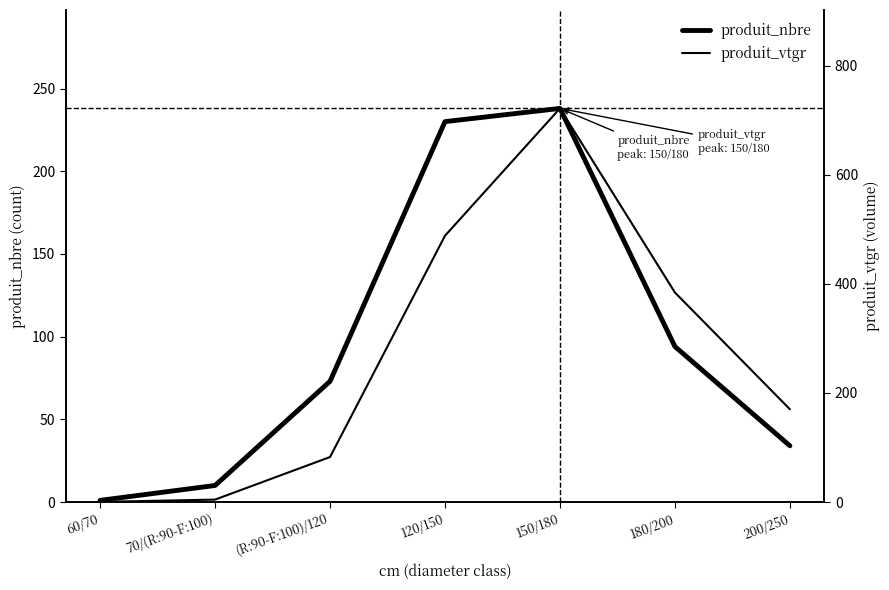

What is the difference between the second highest and second lowest values in the produit_vtgr series?

483.7